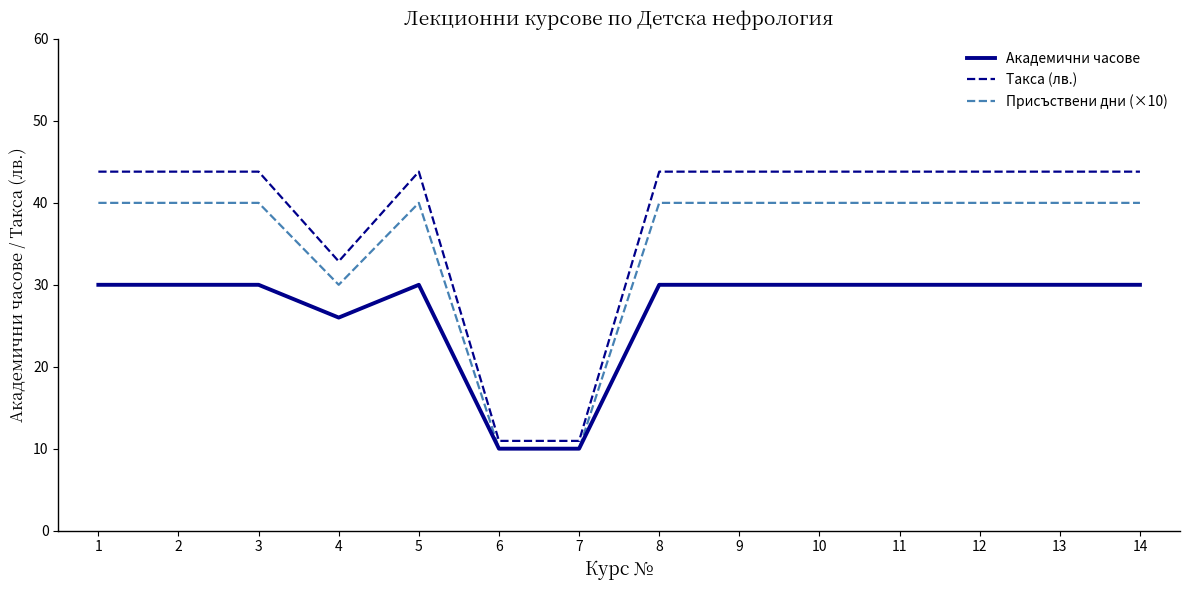

True or false: Присъствени дни (×10) has a value of 40.0 at 8.

True